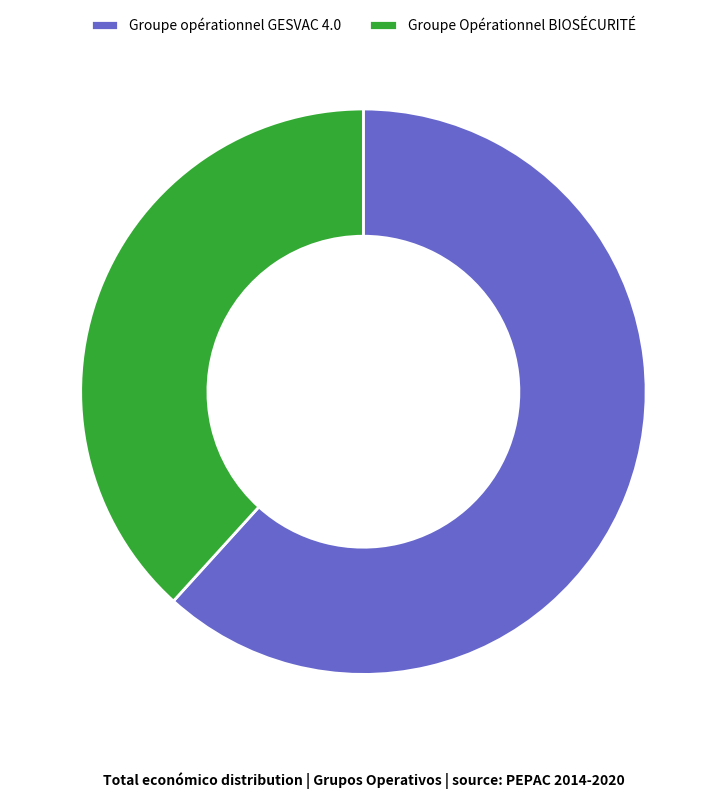

Which has a higher value, Groupe opérationnel GESVAC 4.0 or Groupe Opérationnel BIOSÉCURITÉ?

Groupe opérationnel GESVAC 4.0